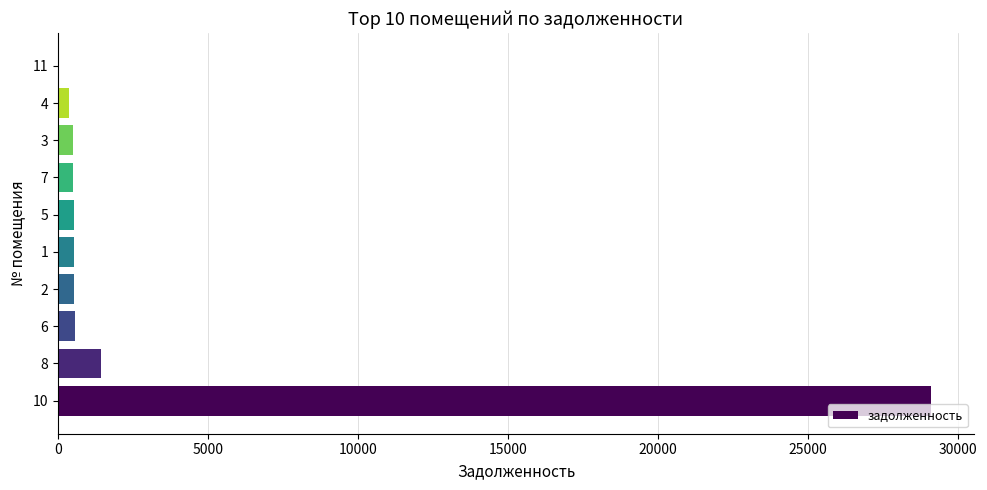

The value at 11 is -18988.3. True or false?

False